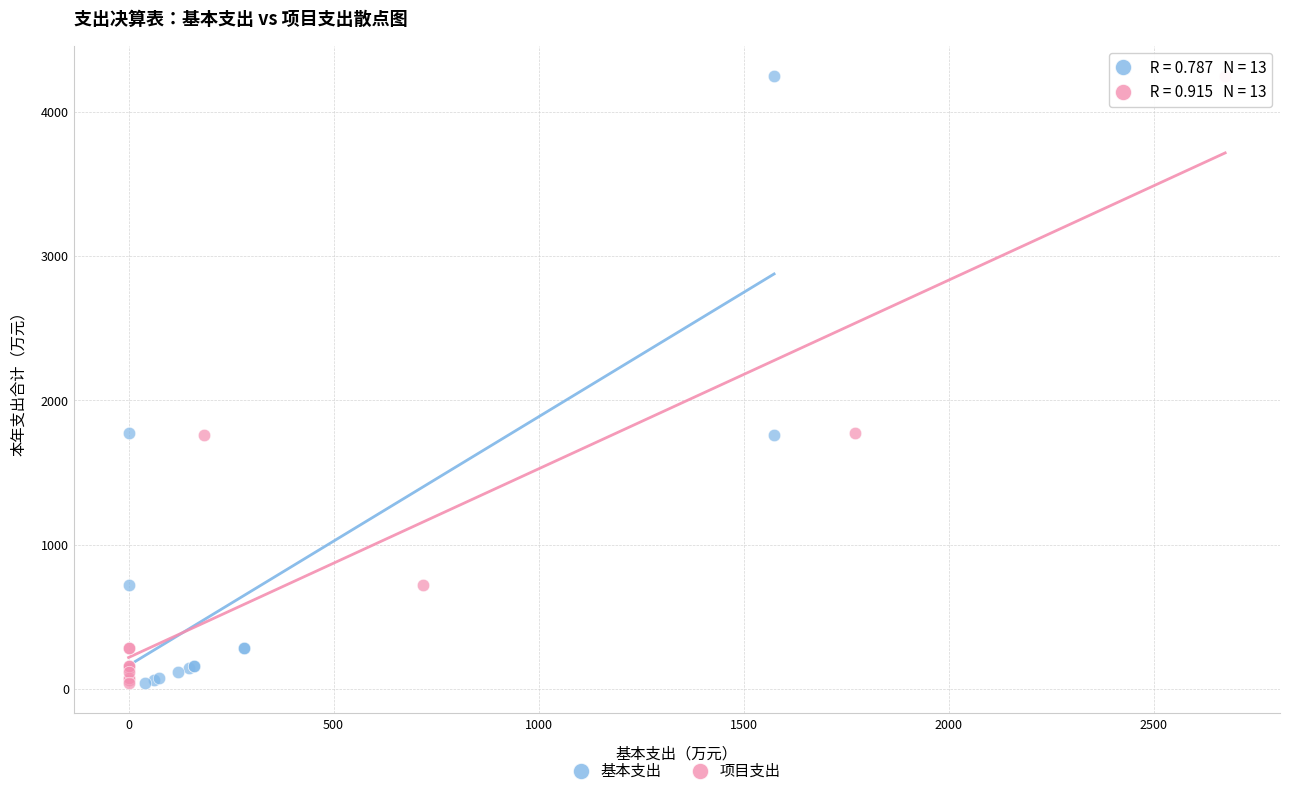

What are all the series names shown in the legend?

基本支出, 项目支出